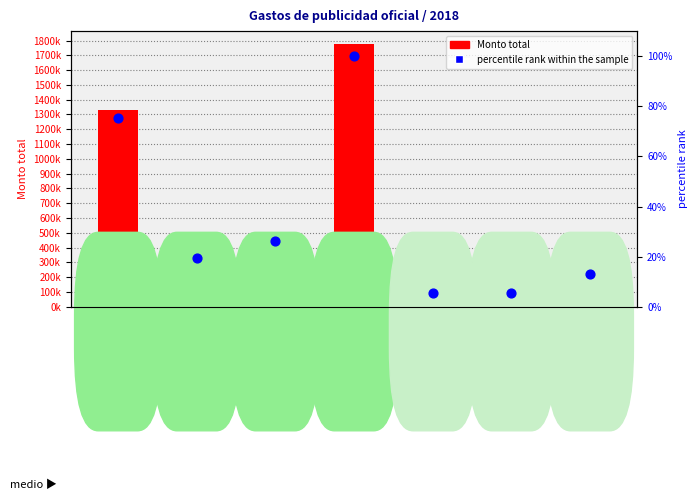

At how many categories does at least one series exceed 147218?

5